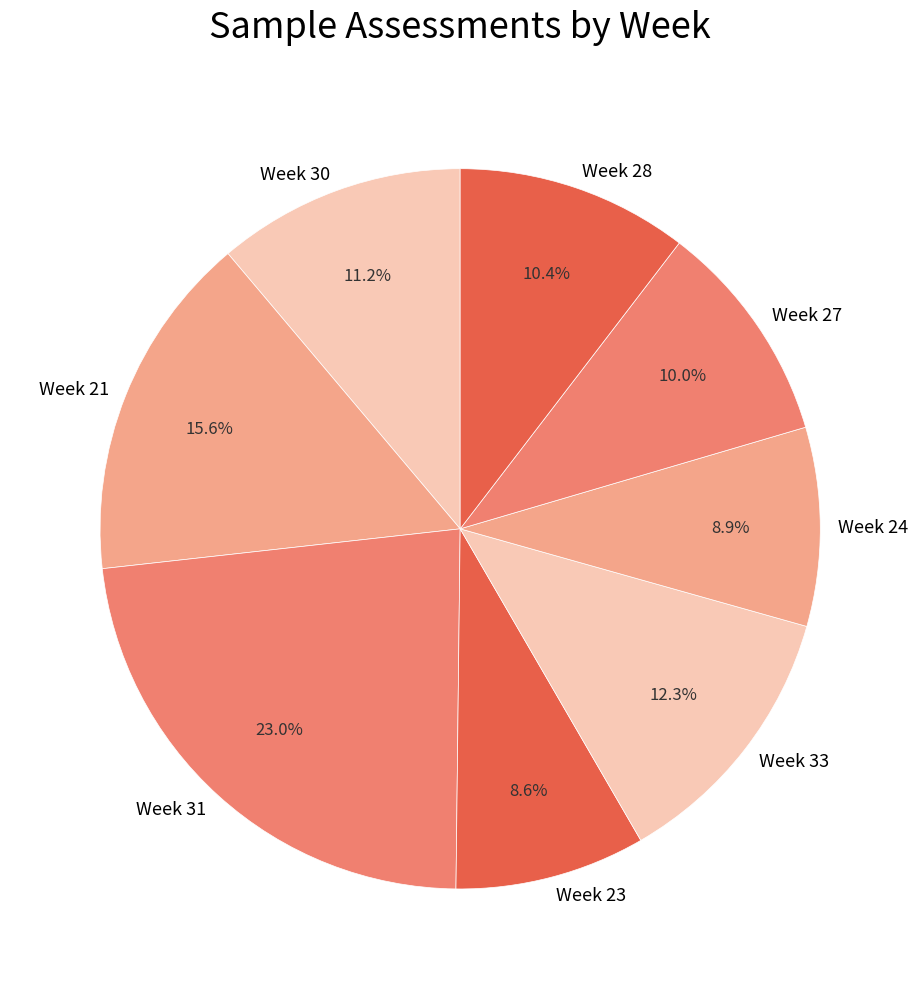

To the nearest percent, what portion does Week 21 represent?

16%